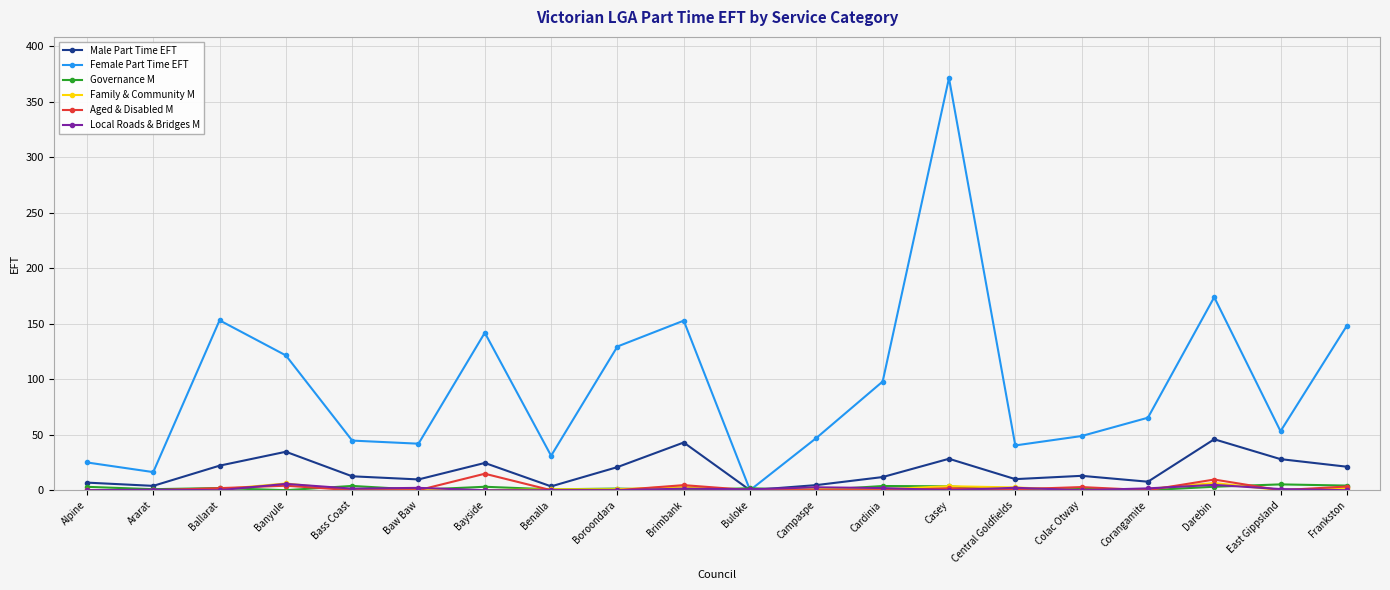

In Female Part Time EFT, how many points are lower than both neighbors (excluding endpoints)?

6